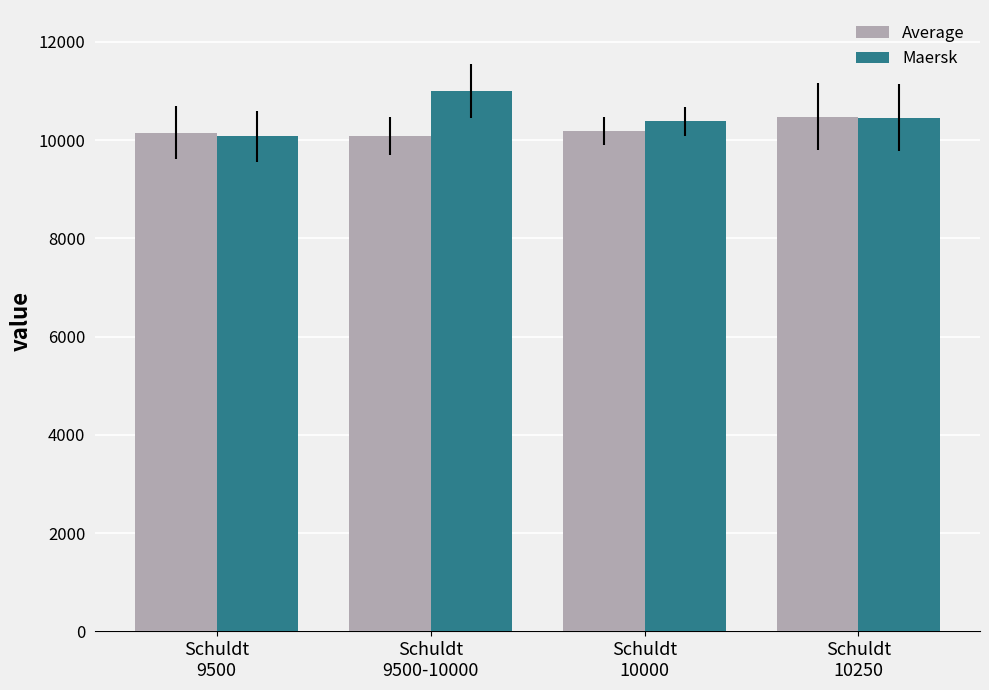

What is the maximum value for Average?

10476